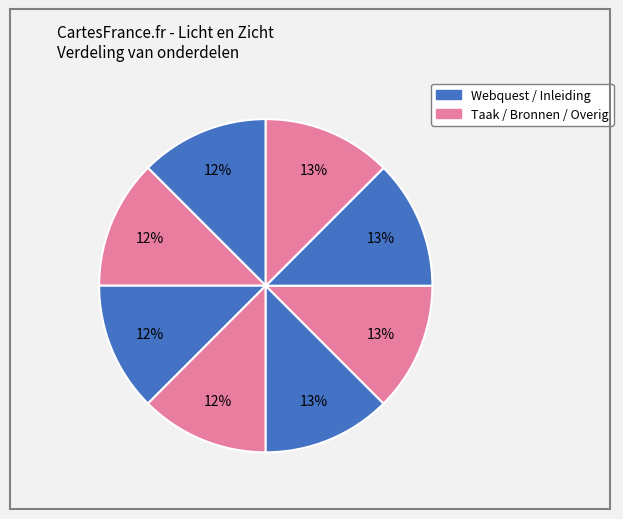

How many slices are in this pie chart?

8